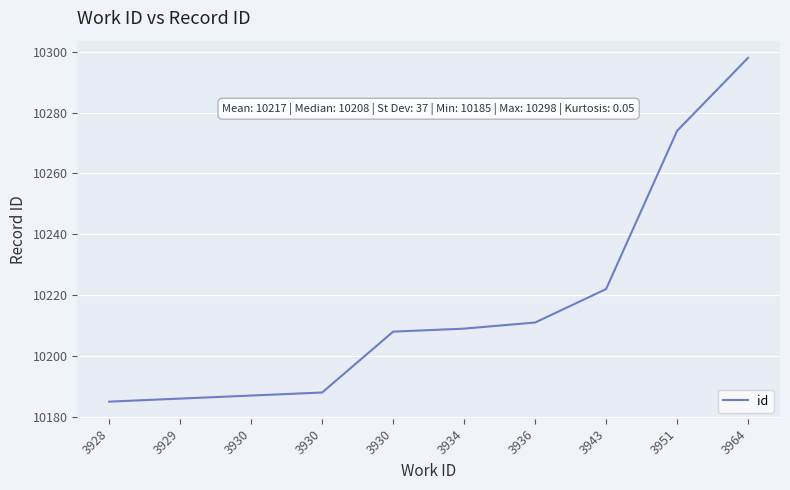

The chart shows a value of 17829 at 3934. True or false?

False